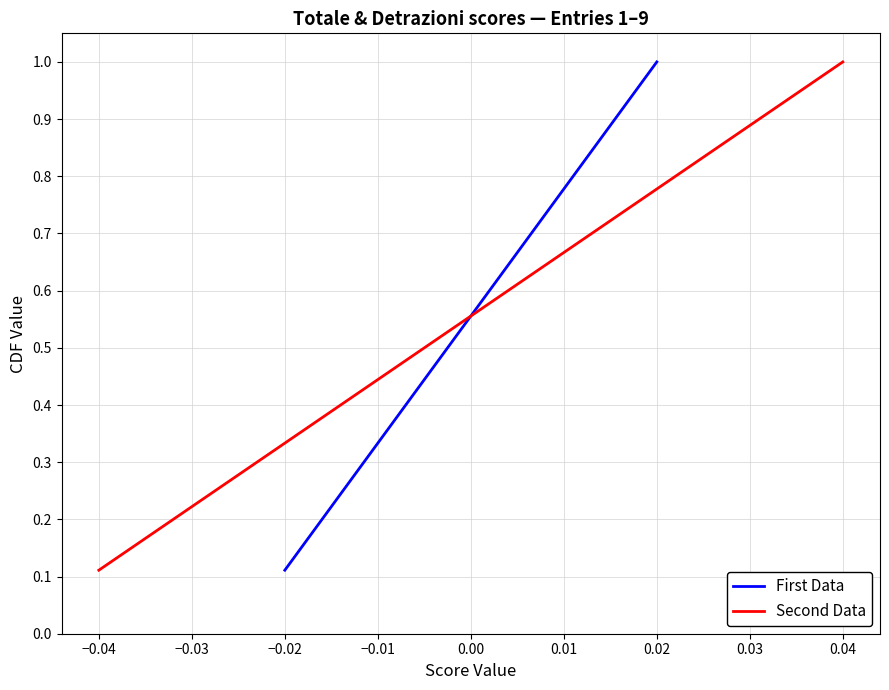

What is the highest value of the First Data series?

1.0